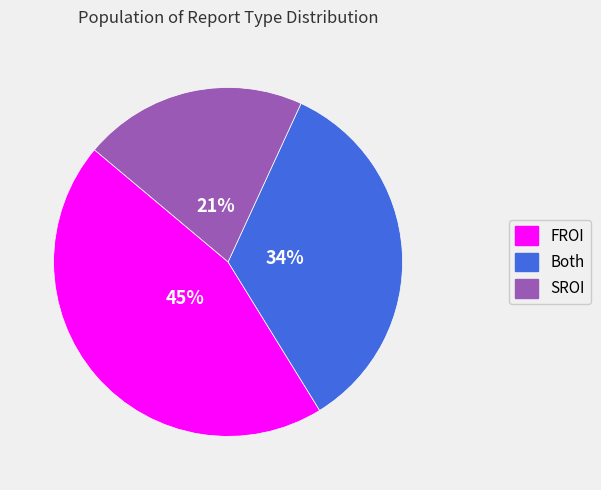

What is the largest slice in the pie chart?

FROI